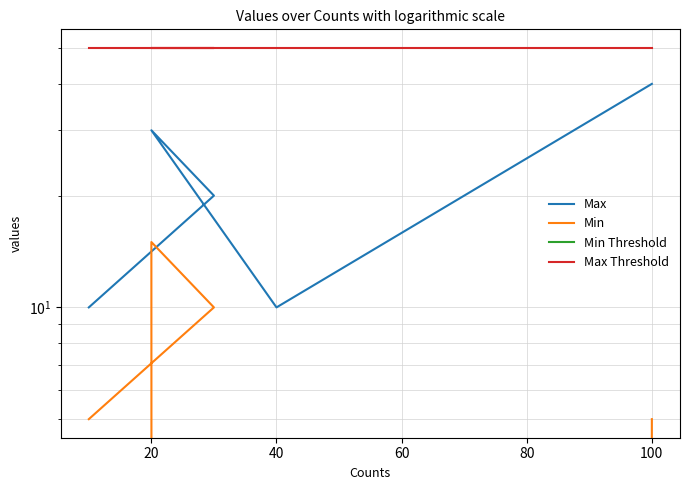

How many positive values does the Min series have?

4